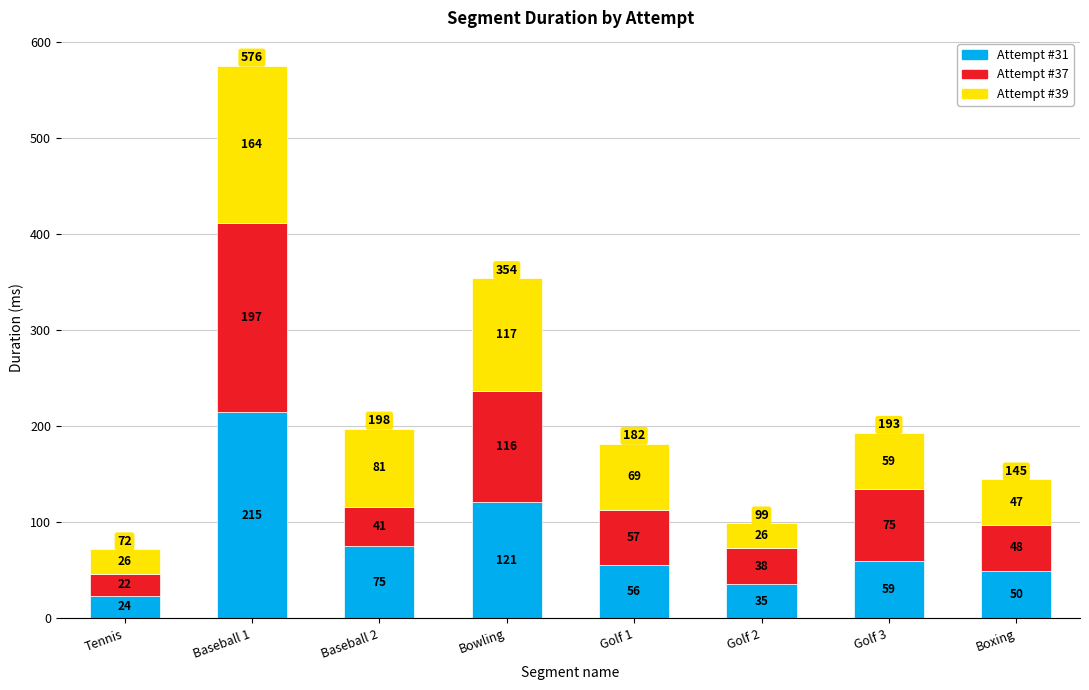

The Attempt #31 series shows 214.6 at Baseball 1. True or false?

True